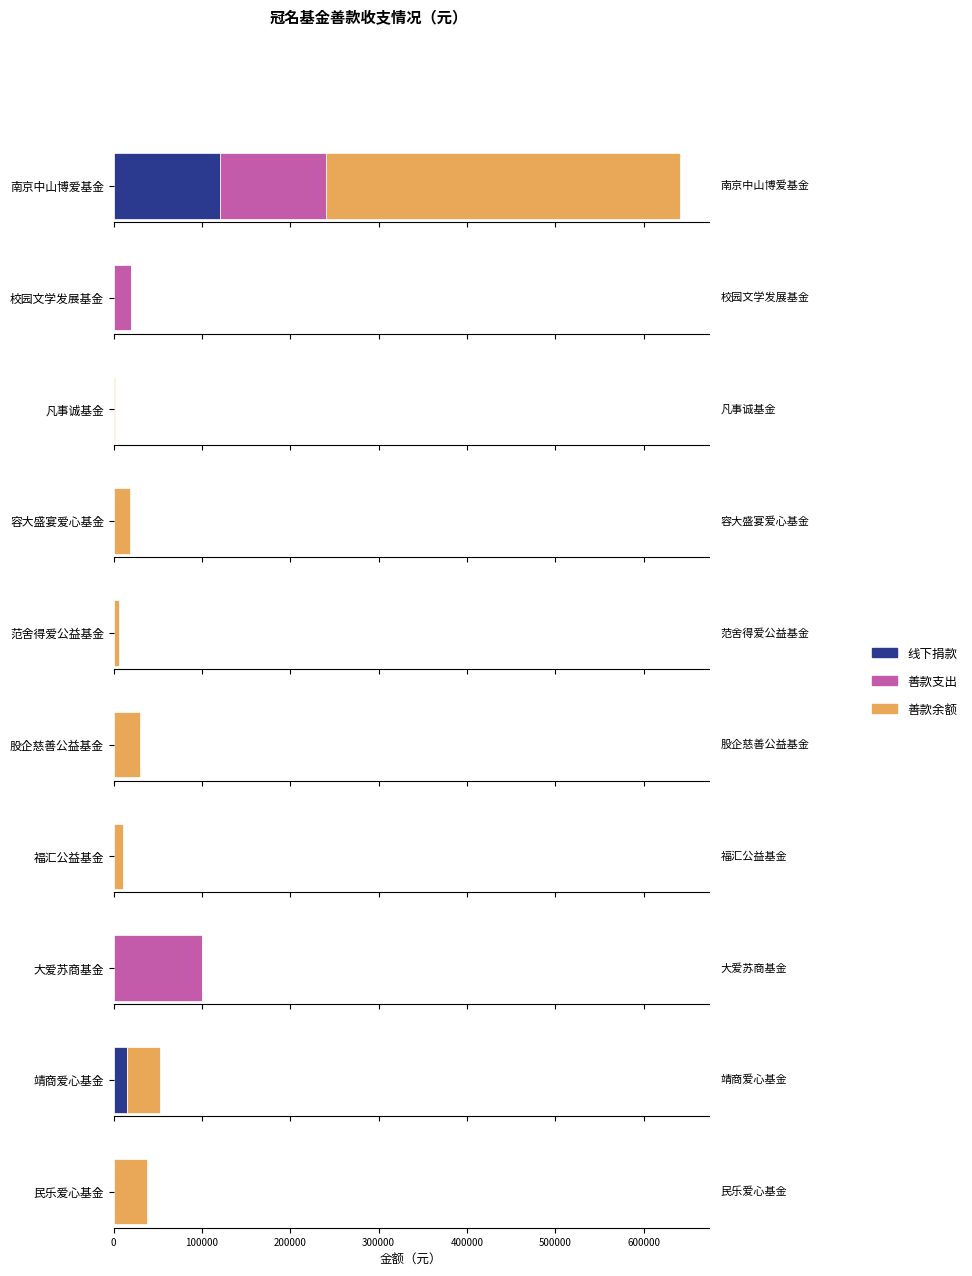

Between 股企慈善公益基金 and 靖商爱心基金, which series saw the biggest shift?

线下捐款